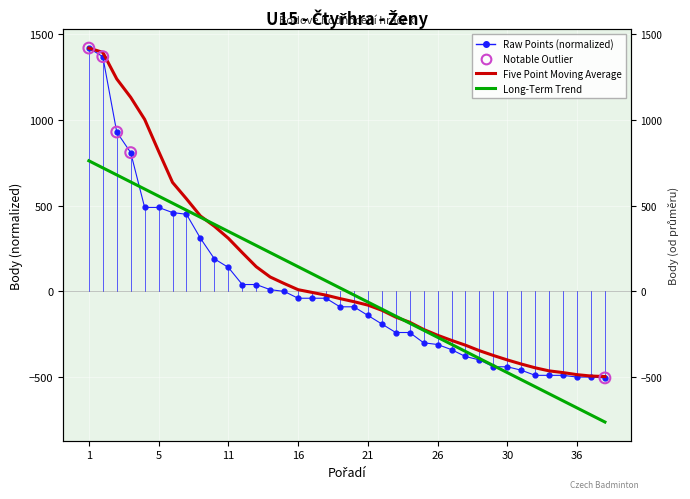

What is the change in value from 15 to 36?

-500.0